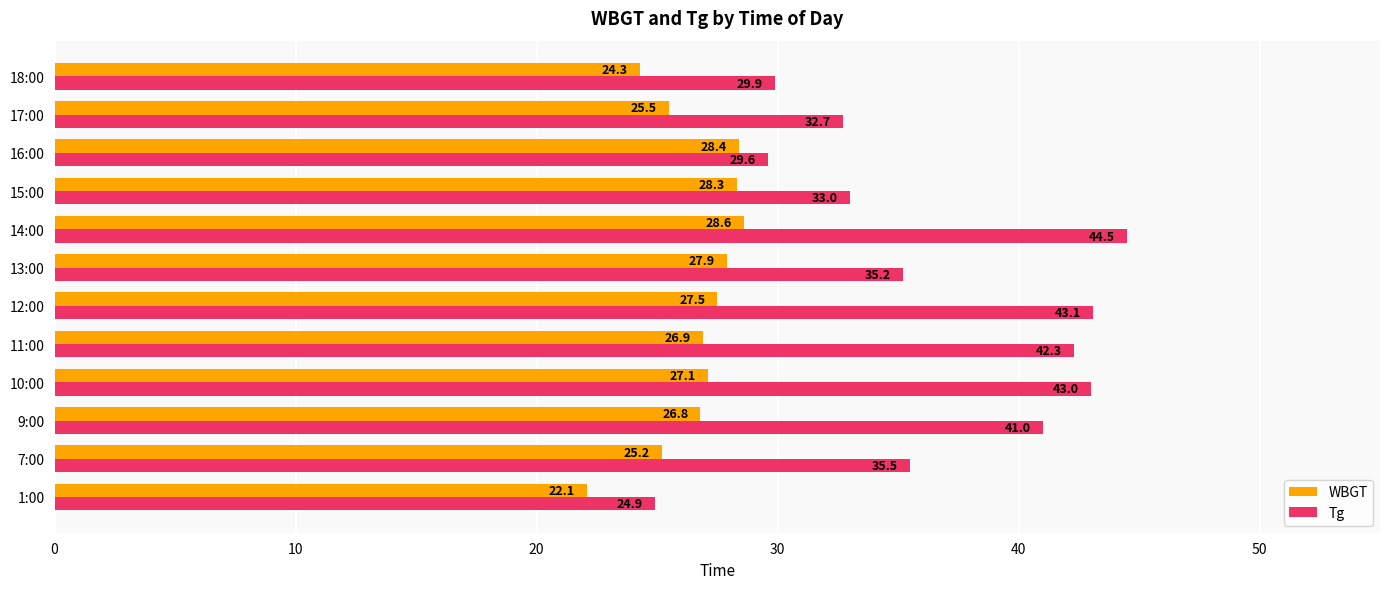

Count the number of data series in this chart.

2